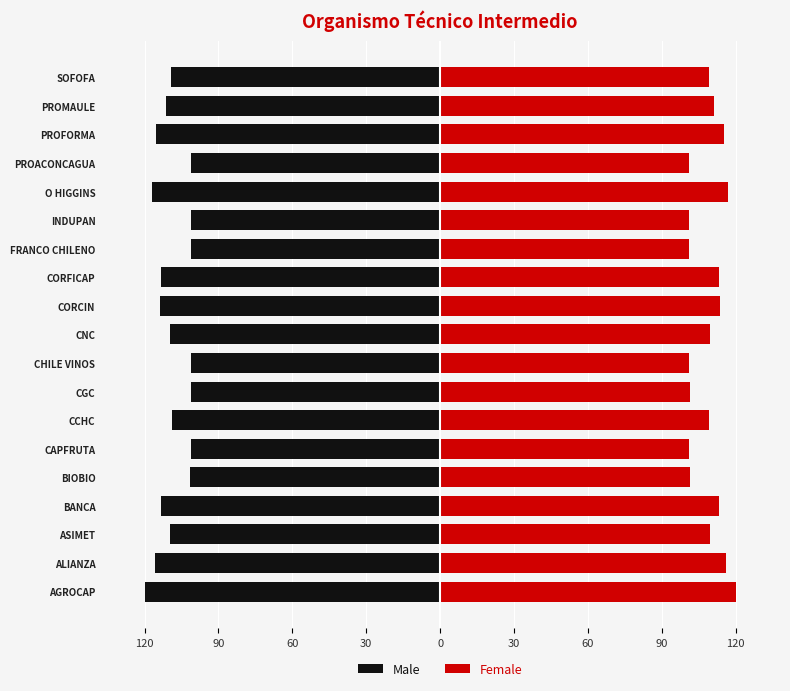

True or false: Female has a value of 202.0 at BANCA.

False